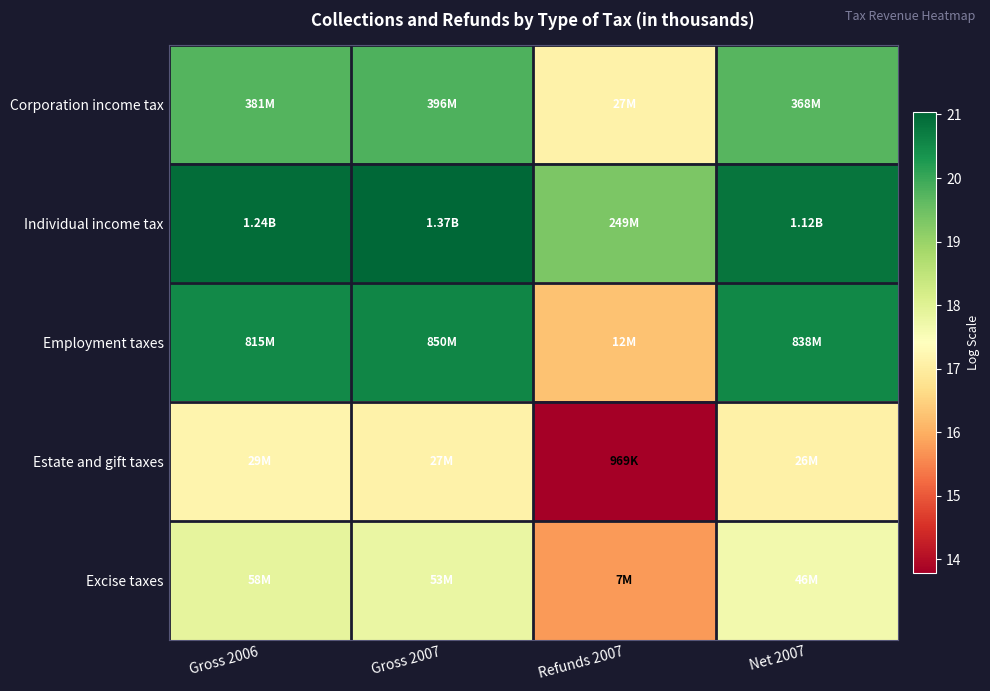

Reading left to right, list all the values displayed in this chart.

Corporation income tax: Gross 2006=19.8	Gross 2007=19.8	Refunds 2007=17.1	Net 2007=19.7
Individual income tax: Gross 2006=20.9	Gross 2007=21.0	Refunds 2007=19.3	Net 2007=20.8
Employment taxes: Gross 2006=20.5	Gross 2007=20.6	Refunds 2007=16.3	Net 2007=20.5
Estate and gift taxes: Gross 2006=17.2	Gross 2007=17.1	Refunds 2007=13.8	Net 2007=17.1
Excise taxes: Gross 2006=17.9	Gross 2007=17.8	Refunds 2007=15.7	Net 2007=17.6